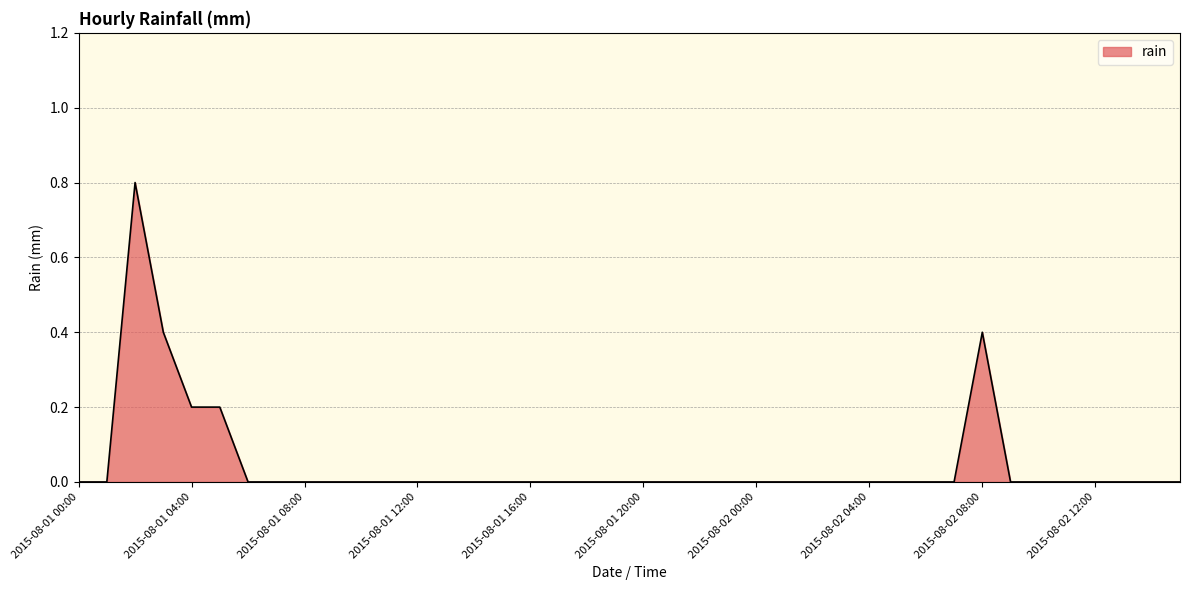

What is the difference between the maximum and minimum values?

0.8